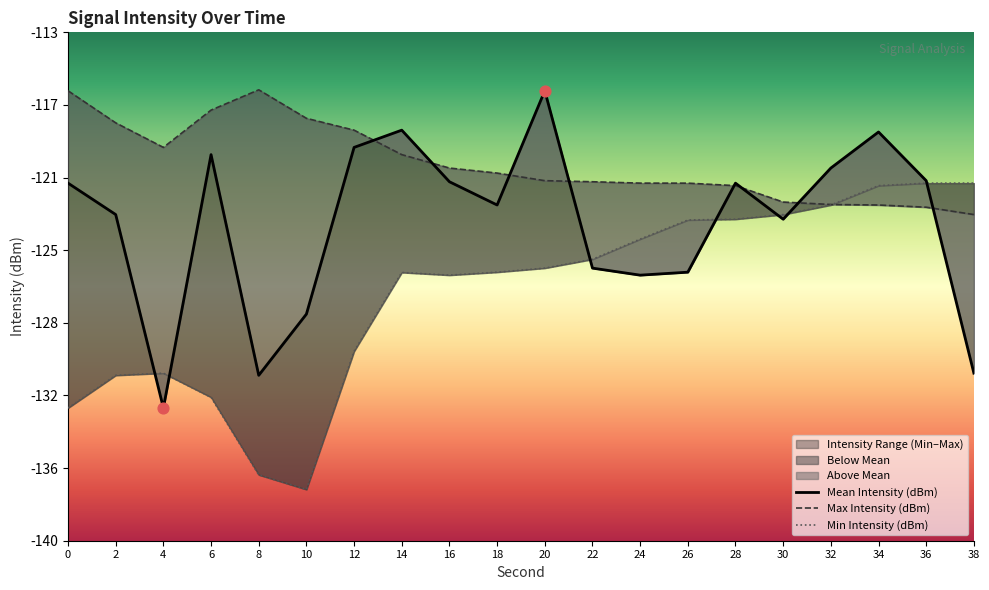

Which series has the widest spread of Y values?

Mean Intensity (dBm)